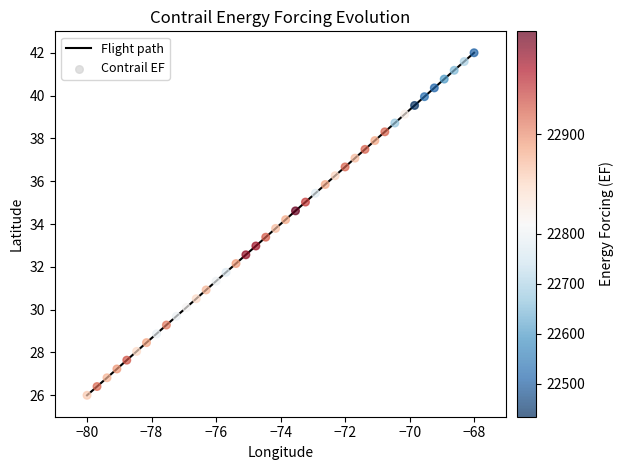

What is the minimum value shown in the chart?

26.0